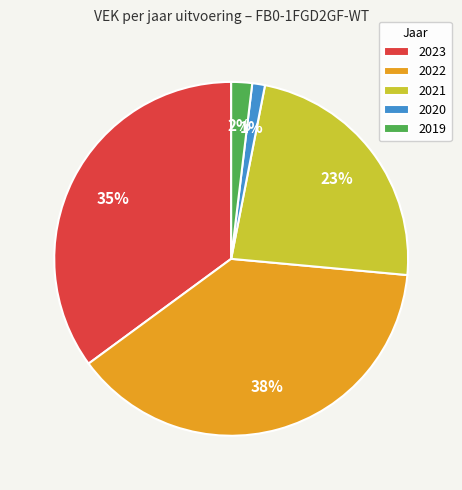

Which slice is the smallest?

2020